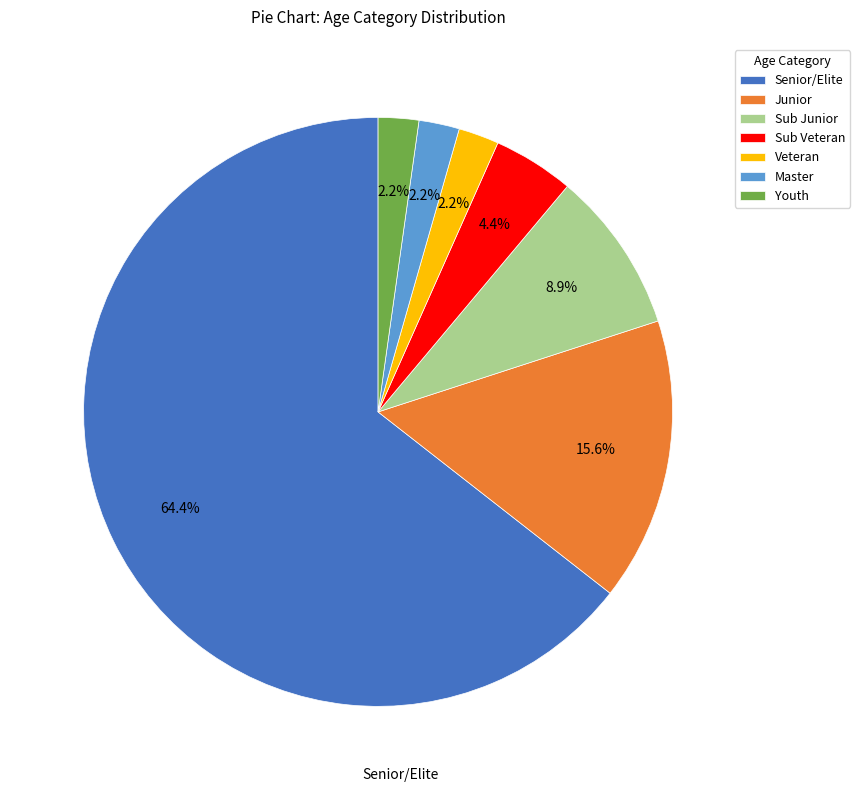

What percentage is the Master slice, to the nearest percent?

2%